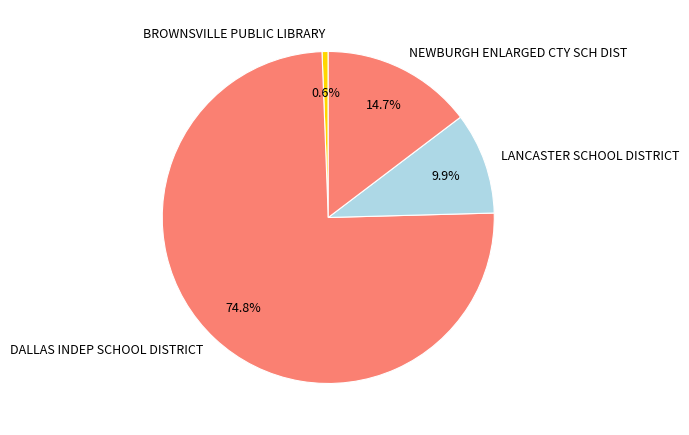

Between BROWNSVILLE PUBLIC LIBRARY and DALLAS INDEP SCHOOL DISTRICT, which is larger?

DALLAS INDEP SCHOOL DISTRICT